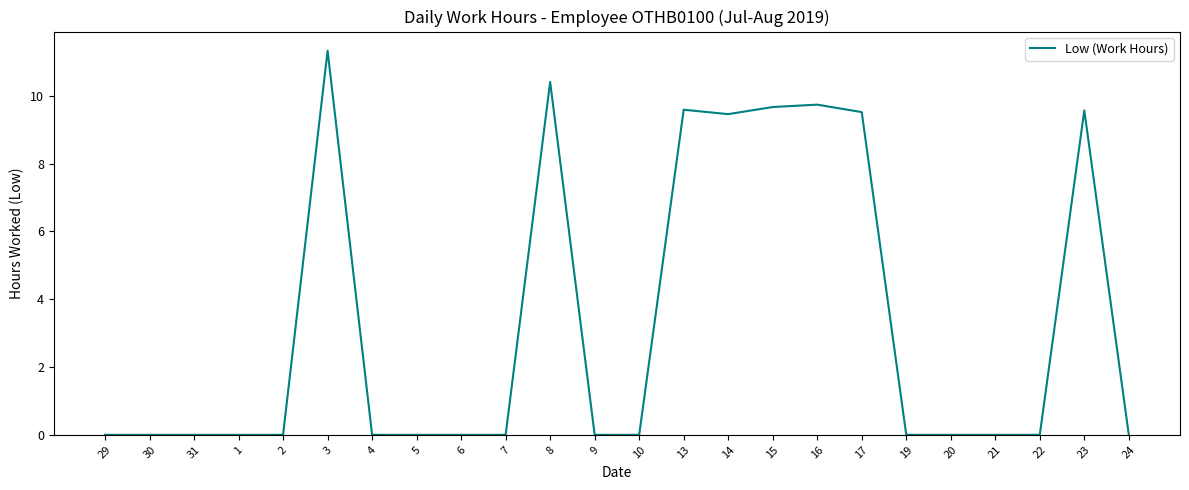

What is the ratio of the value at 16 to the value at 17?

1.0